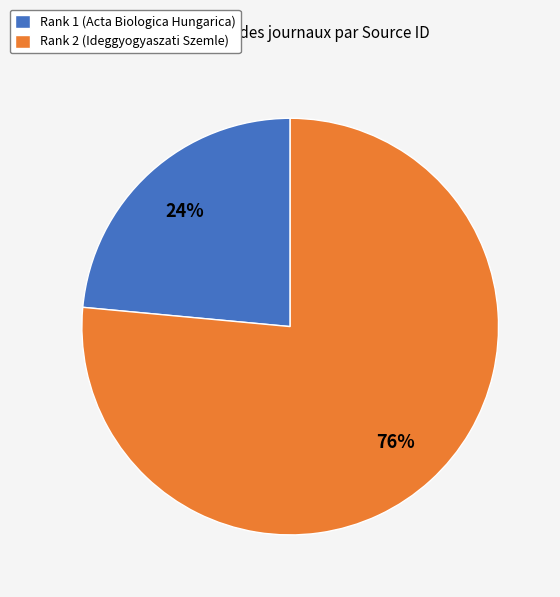

What is the smallest slice in the pie chart?

Rank 1 (Acta Biologica Hungarica)